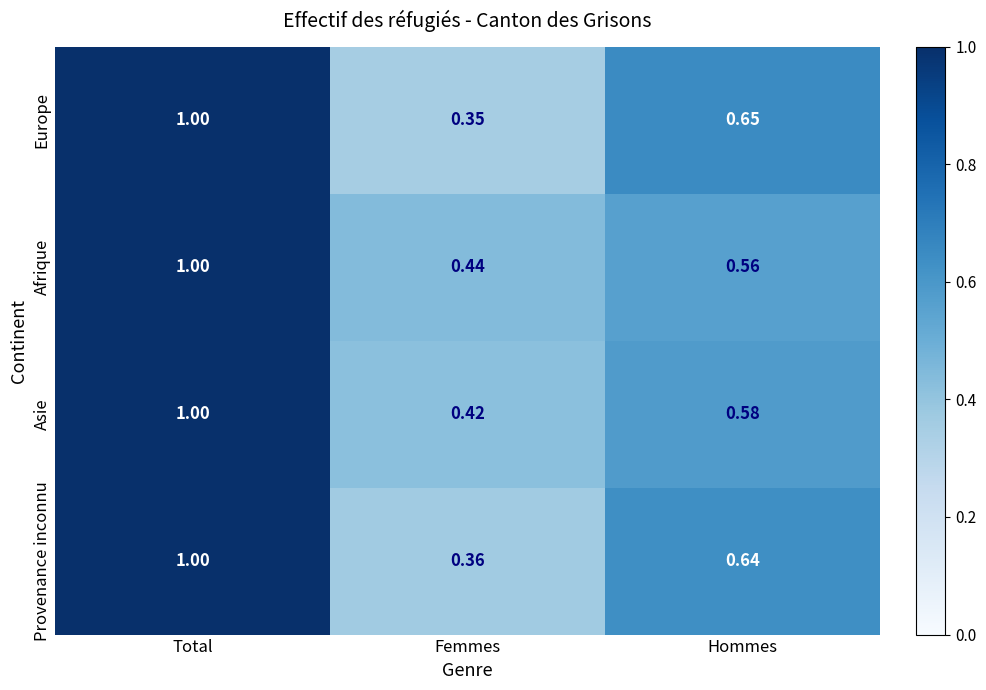

List the labels in order of Europe value, smallest first.

Femmes, Hommes, Total